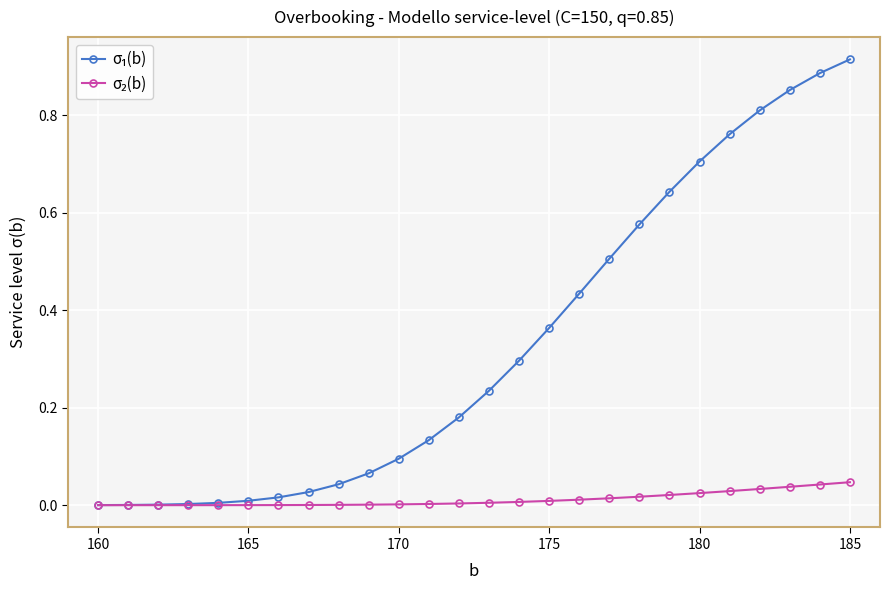

Rank the series by their average value, from lowest to highest.

σ₂(b), σ₁(b)